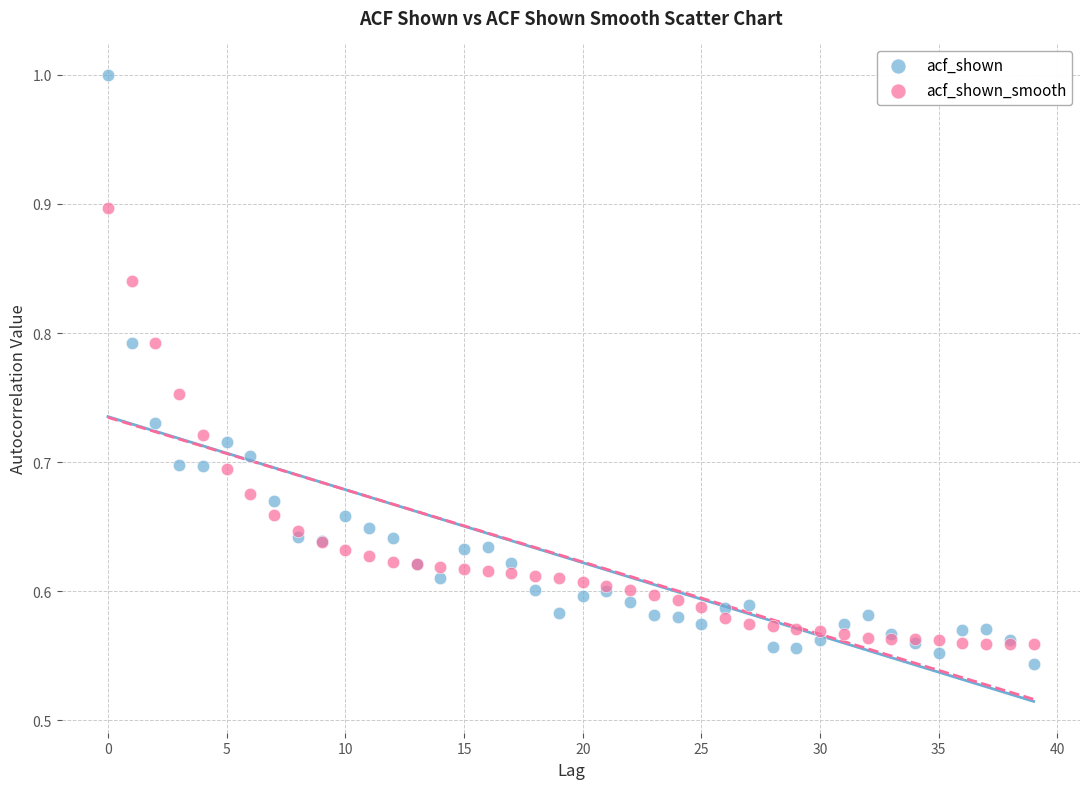

Which series contains the highest Y value?

acf_shown